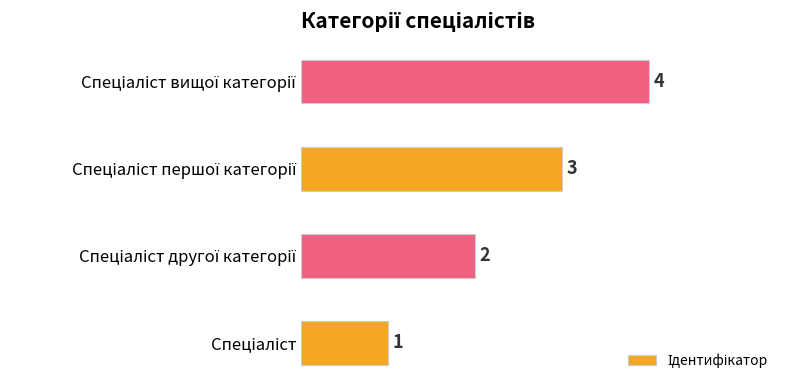

What is the maximum value shown in the chart?

4